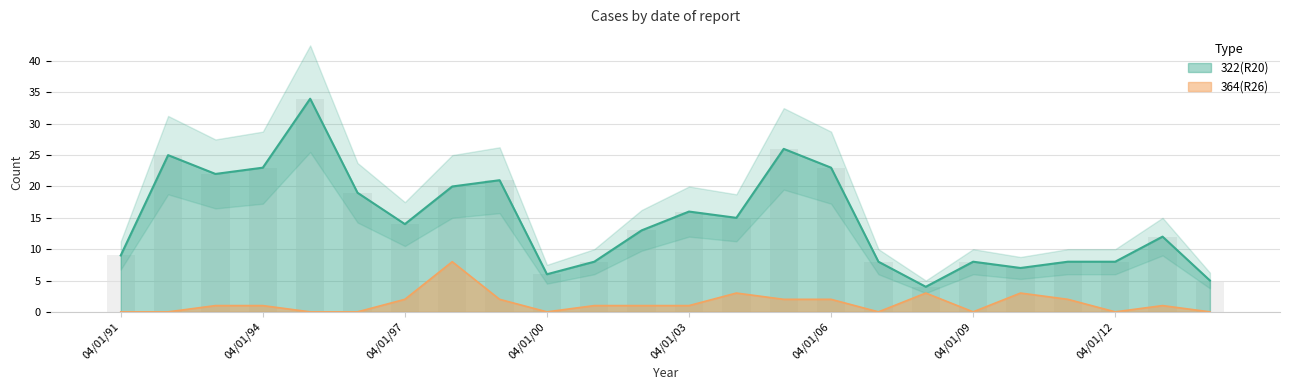

Rank the series by their average value, from highest to lowest.

322(R20), 364(R26)